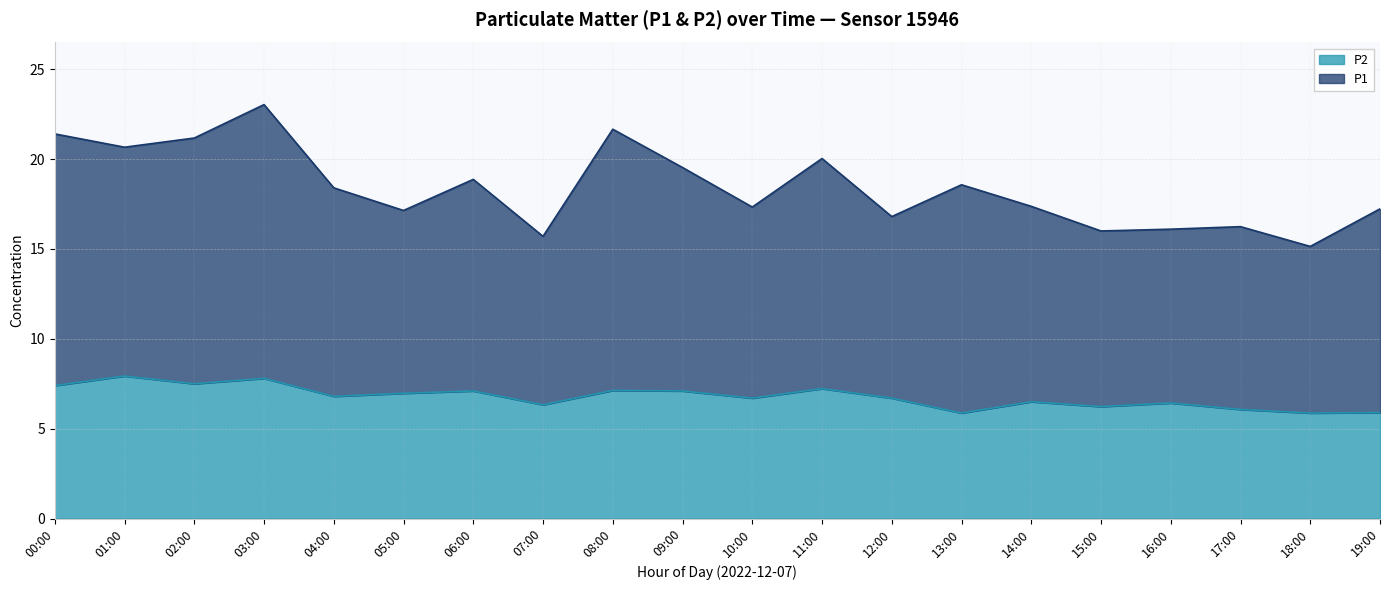

True or false: P1 and P2 cross at least once.

False